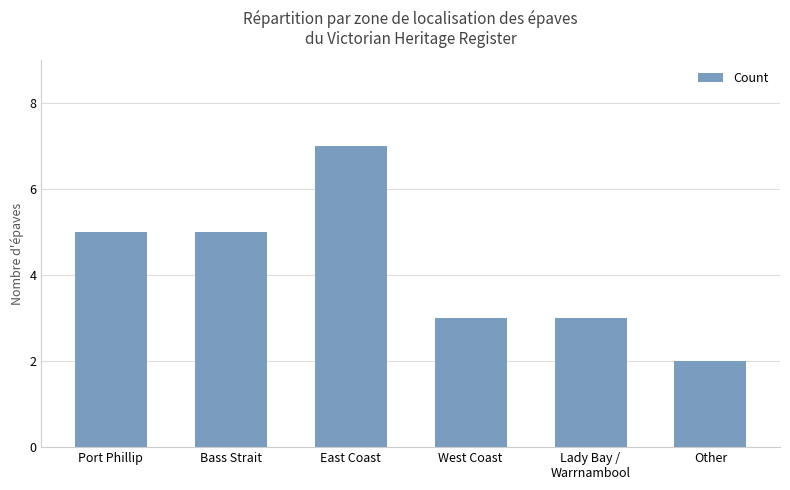

Does the chart contain stacked bars?

No